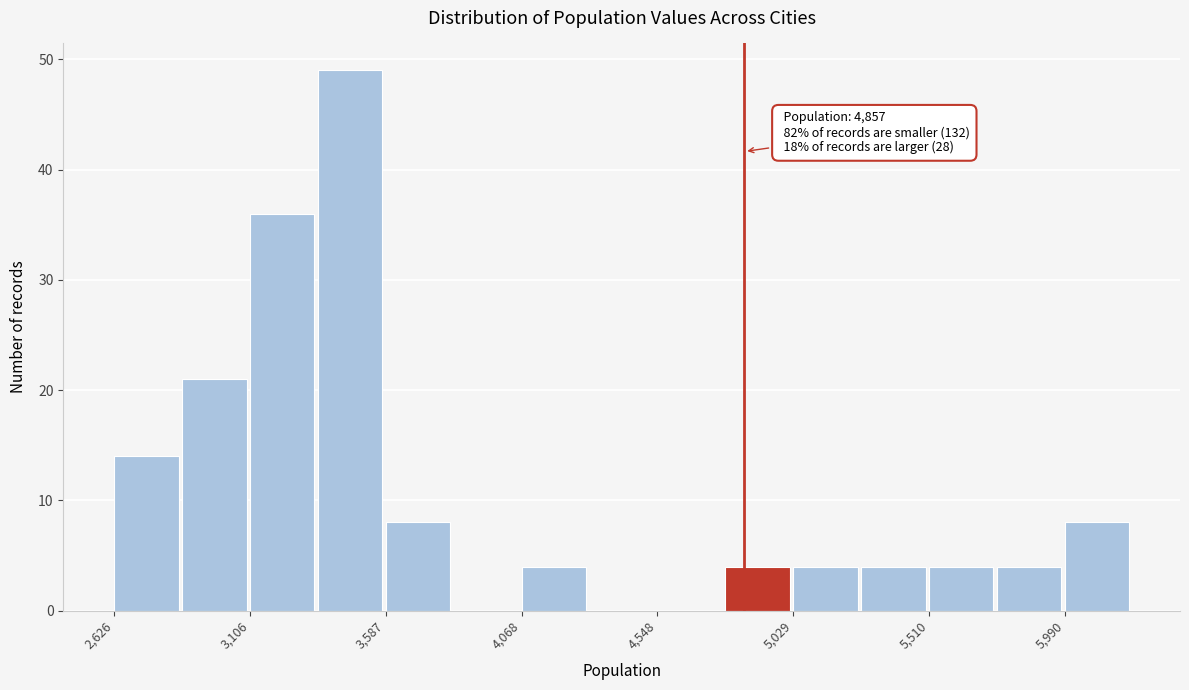

Over which range of the x-axis is the bar tallest?

3350 to 3600